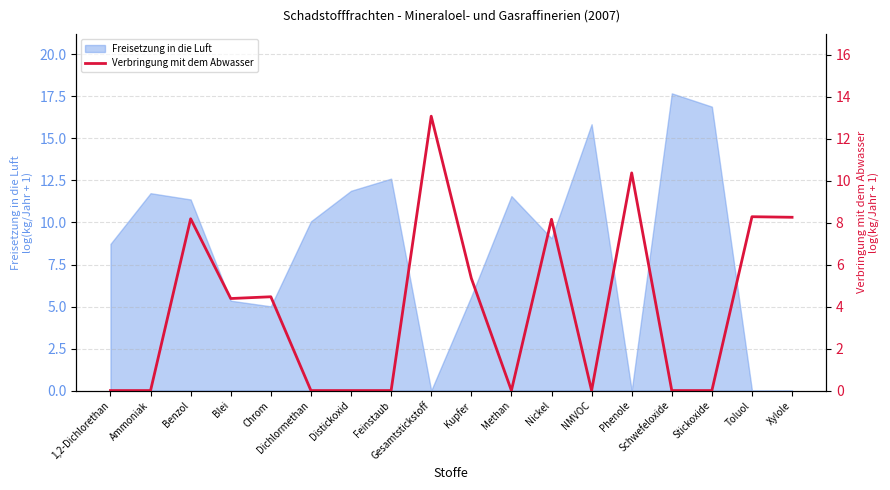

List the labels in order of value, smallest first.

1,2-Dichlorethan, Ammoniak, Dichlormethan, Distickoxid, Feinstaub, Methan, NMVOC, Schwefeloxide, Stickoxide, Blei, Chrom, Kupfer, Nickel, Benzol, Xylole, Toluol, Phenole, Gesamtstickstoff